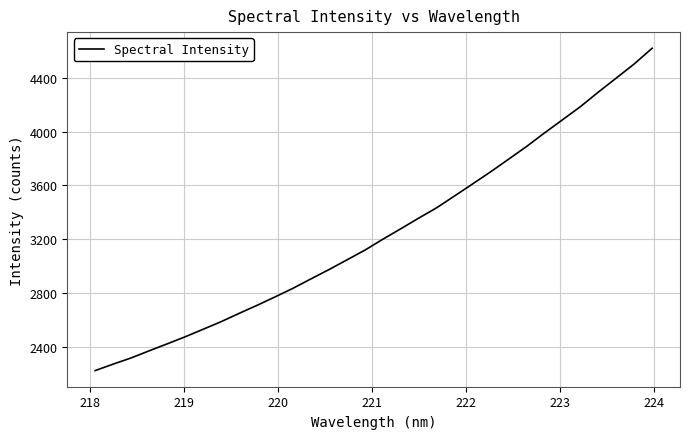

What is the smallest value displayed?

2223.4